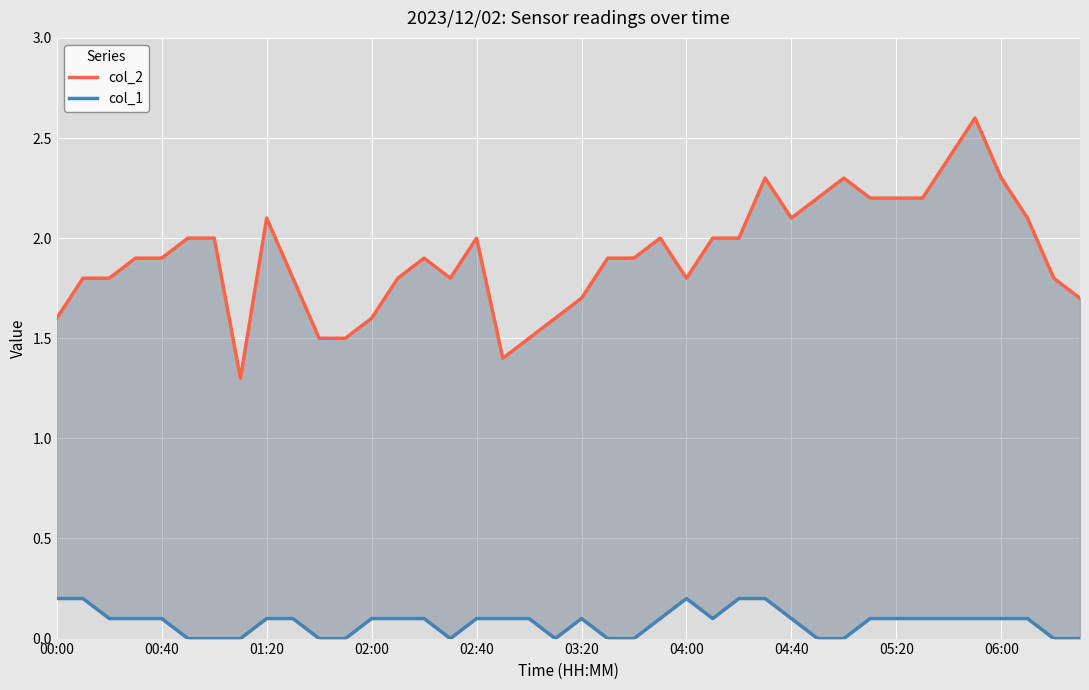

What is the maximum value for col_2?

2.6